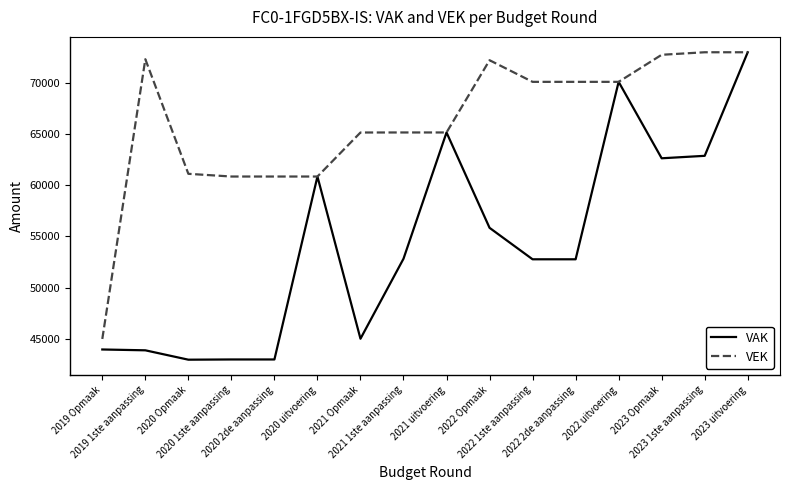

True or false: VEK has a value of 70087 at 2022 uitvoering.

True